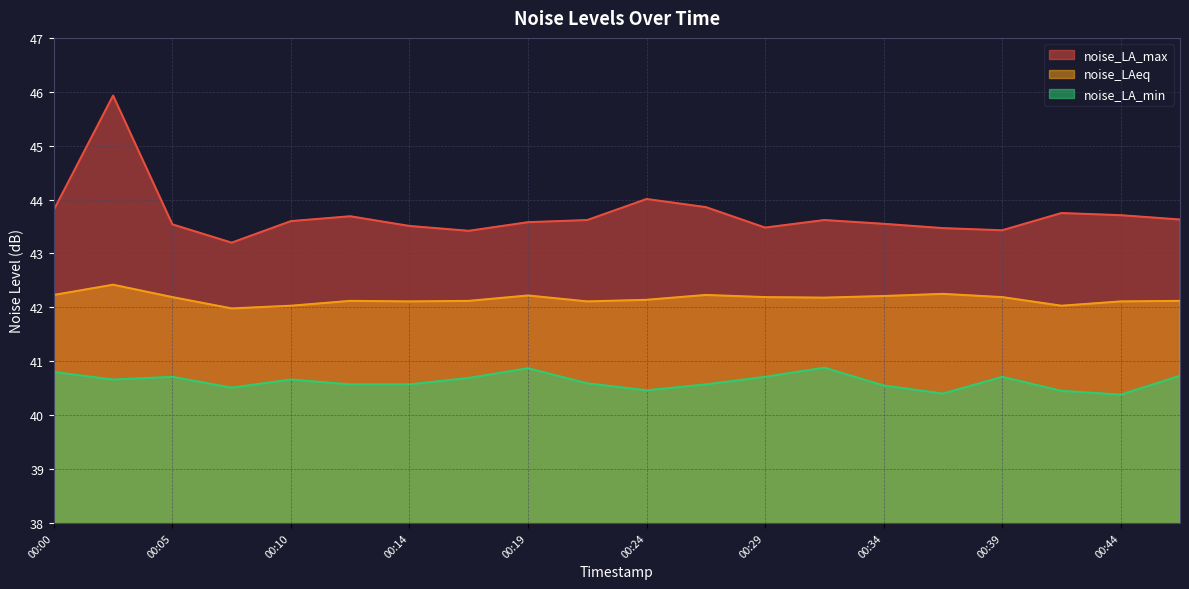

Which category has the highest value in the noise_LA_max series?

00:02